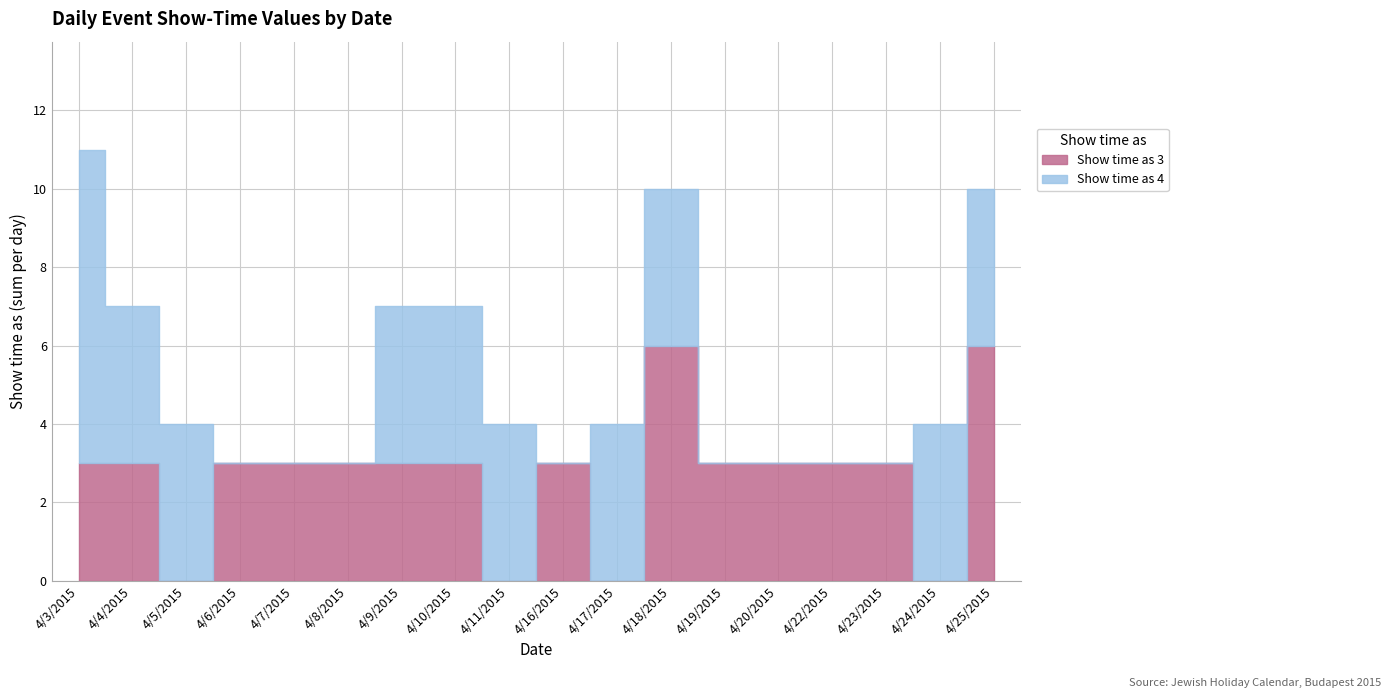

How many positive values does the Show time as 4 series have?

10